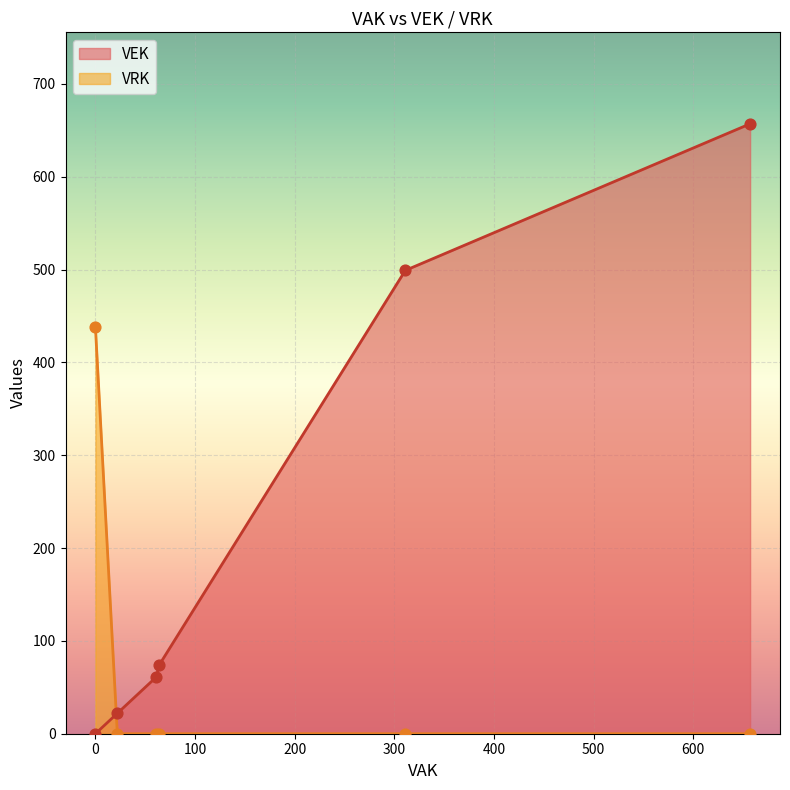

Is the value of VEK at 22 greater than the value of VRK at 5?

Yes